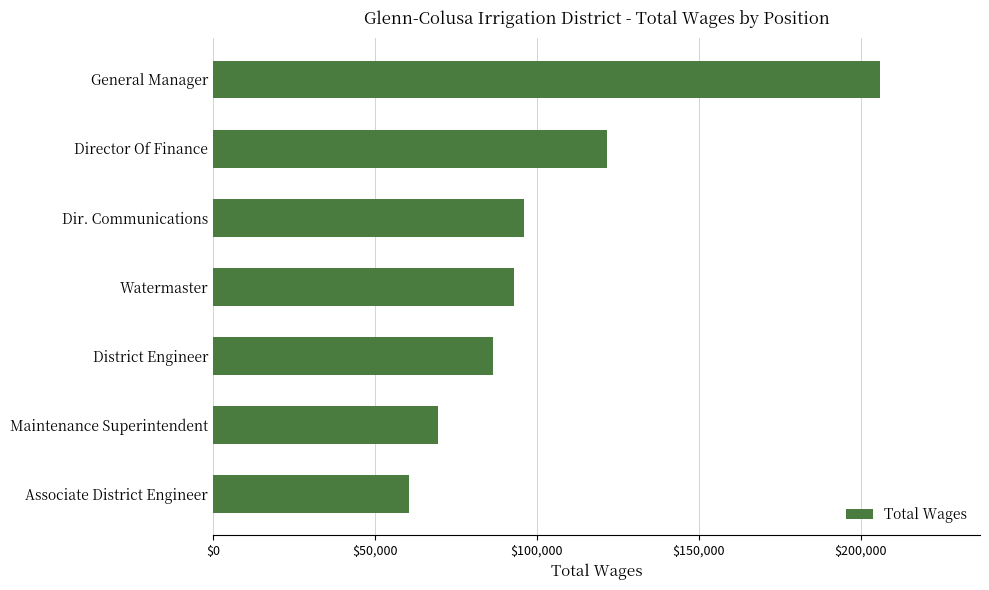

Which label corresponds to the smallest value in the chart?

Associate District Engineer